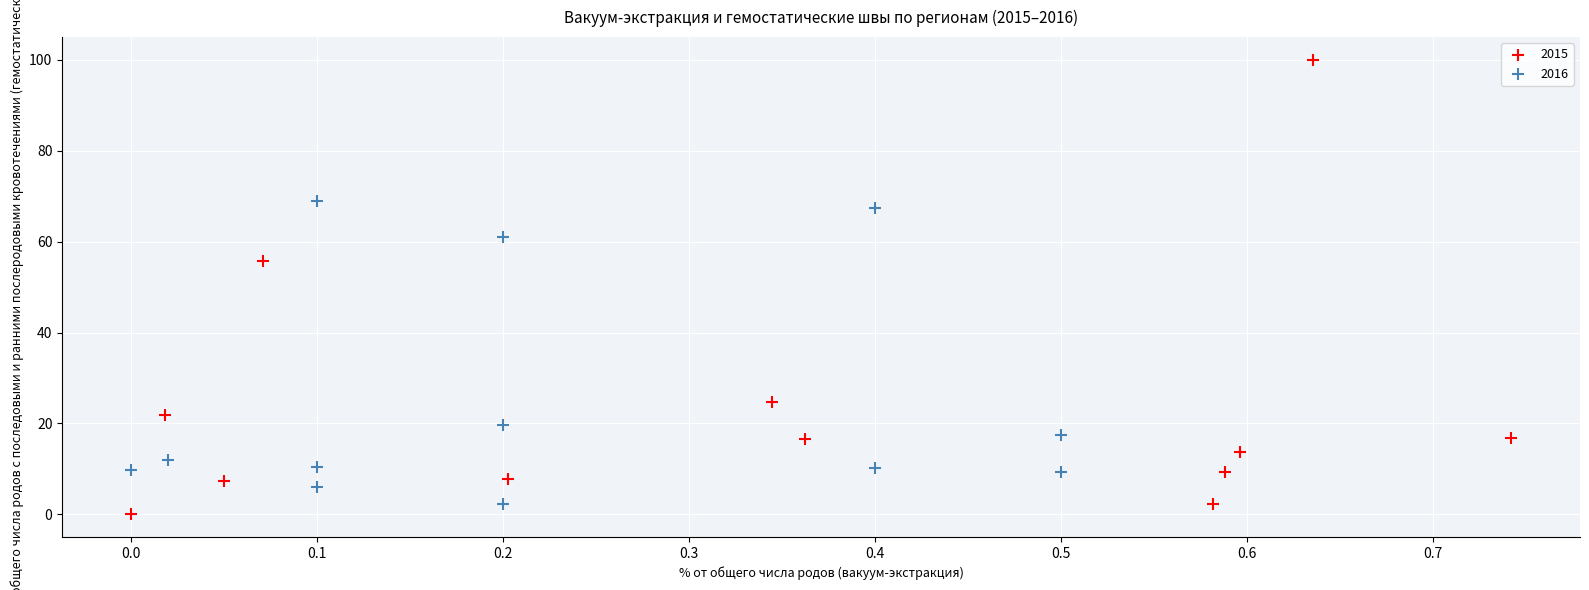

Which series reaches the maximum Y coordinate?

2015